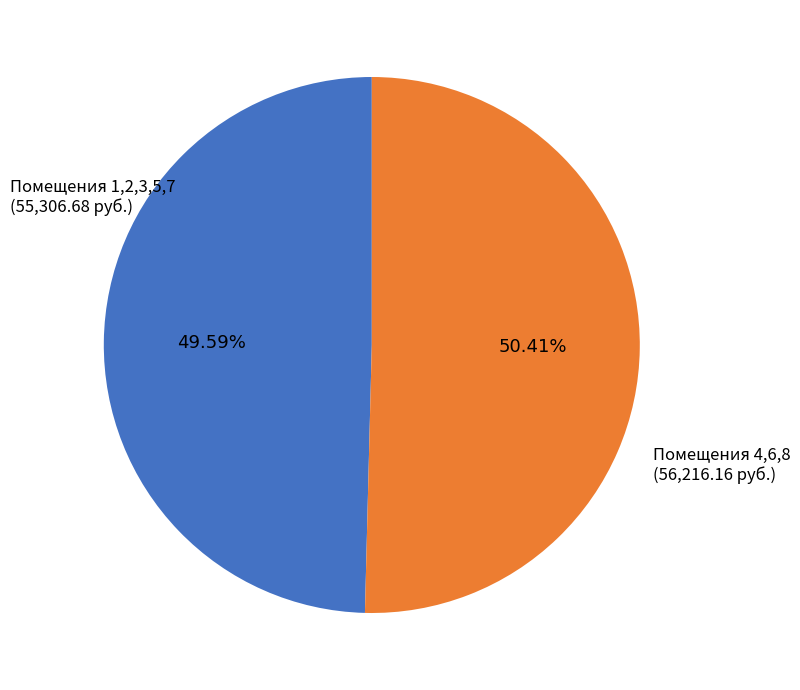

Does any single category account for the majority?

Yes